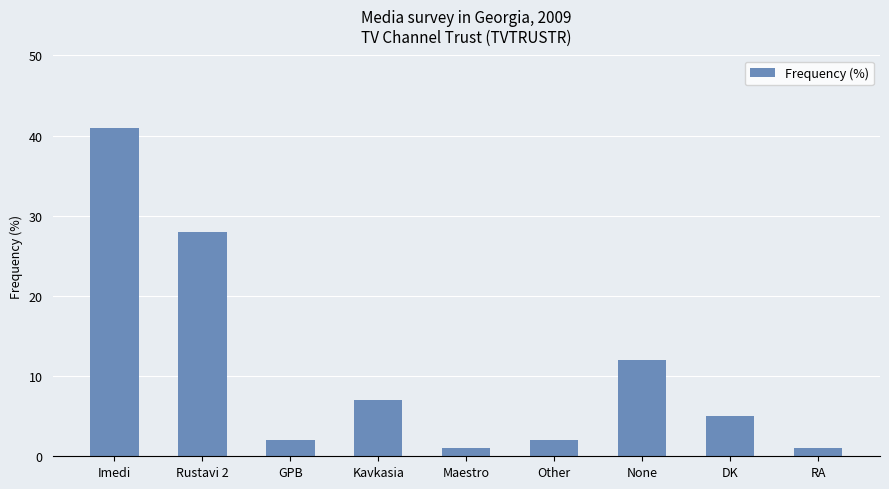

Does the chart contain any negative values?

No